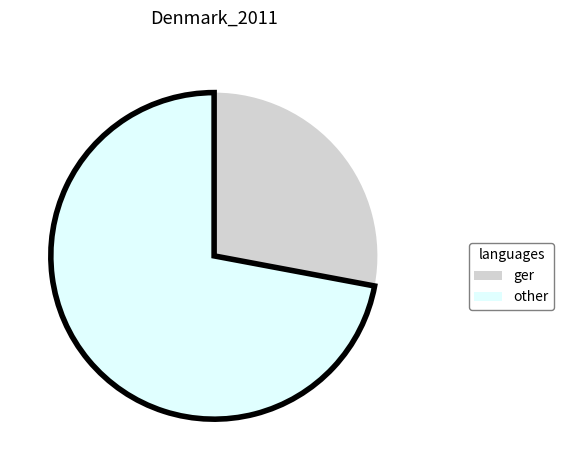

Does any single category account for the majority?

Yes